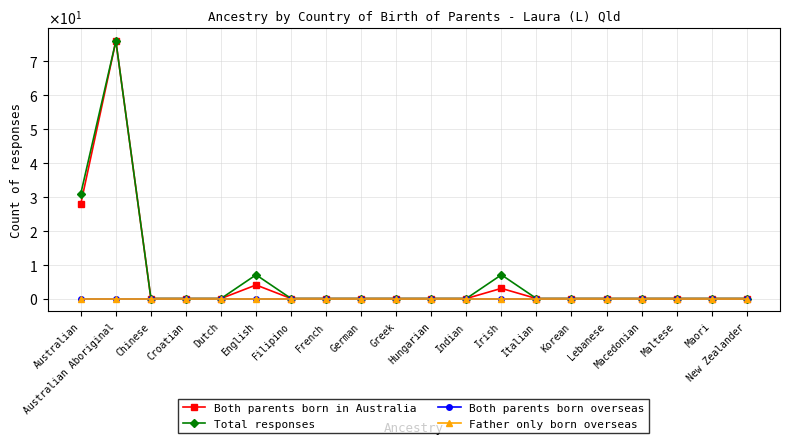

Rank the series at Lebanese from highest to lowest value.

Both parents born in Australia, Total responses, Both parents born overseas, Father only born overseas